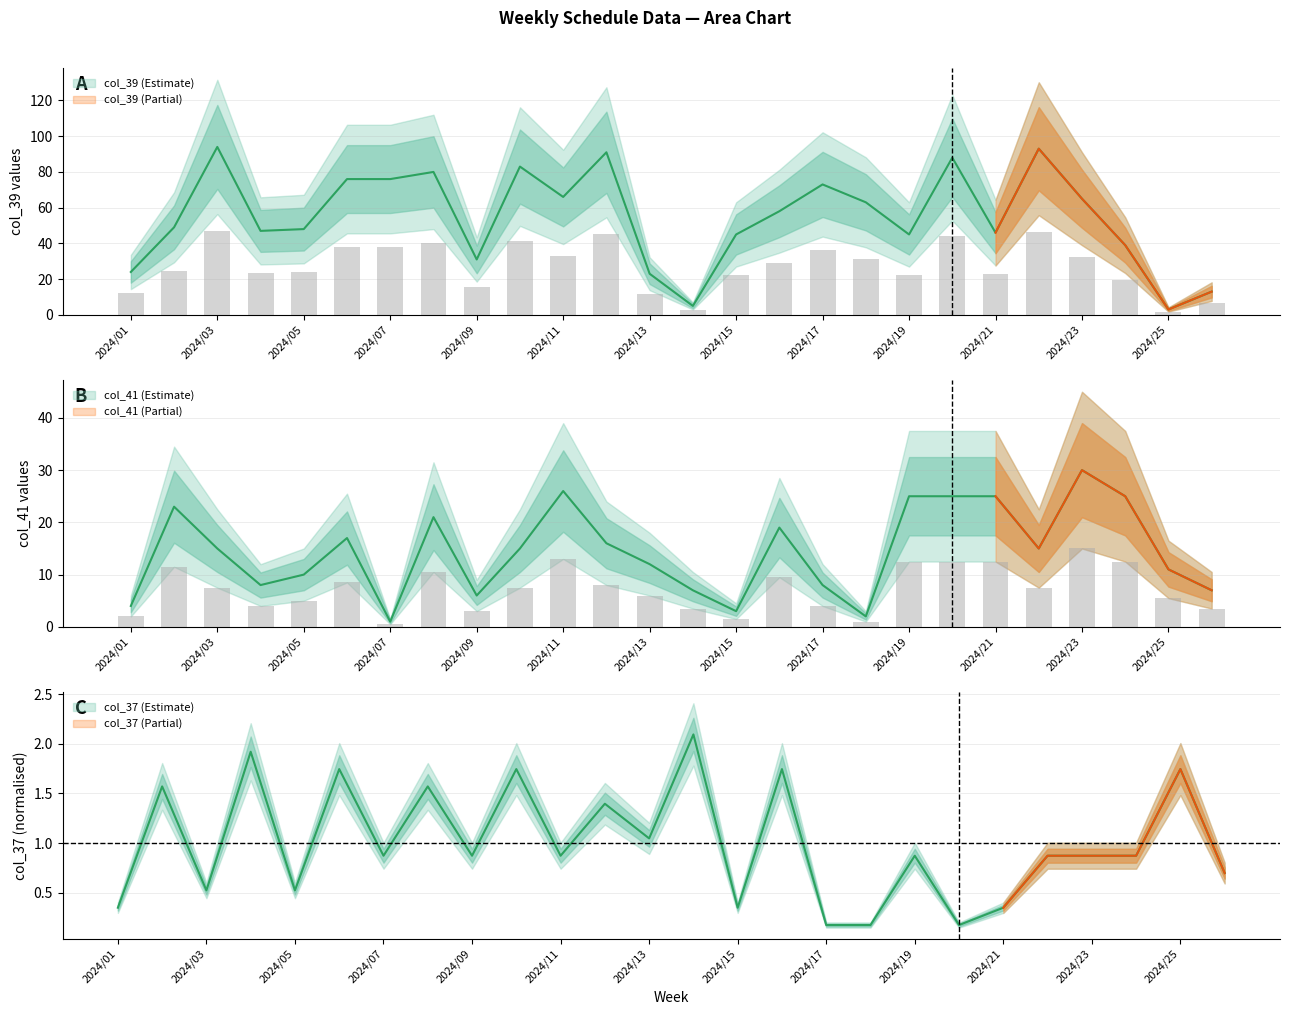

At which category does the chart reach its minimum across all series?

2024/17